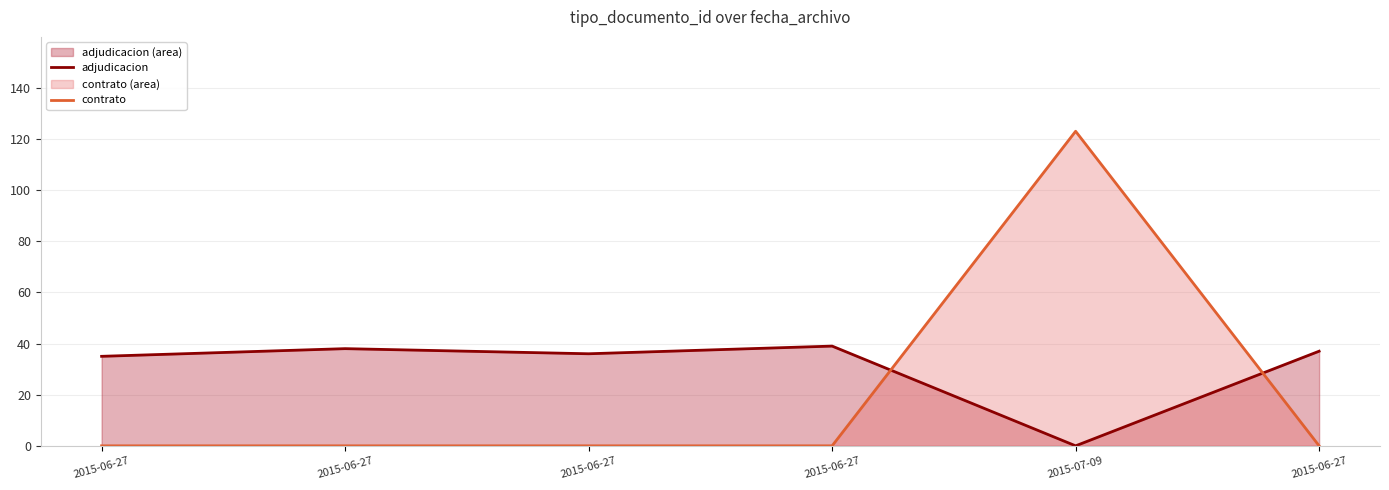

Is it true that contrato equals 0 at 2015-06-27?

True